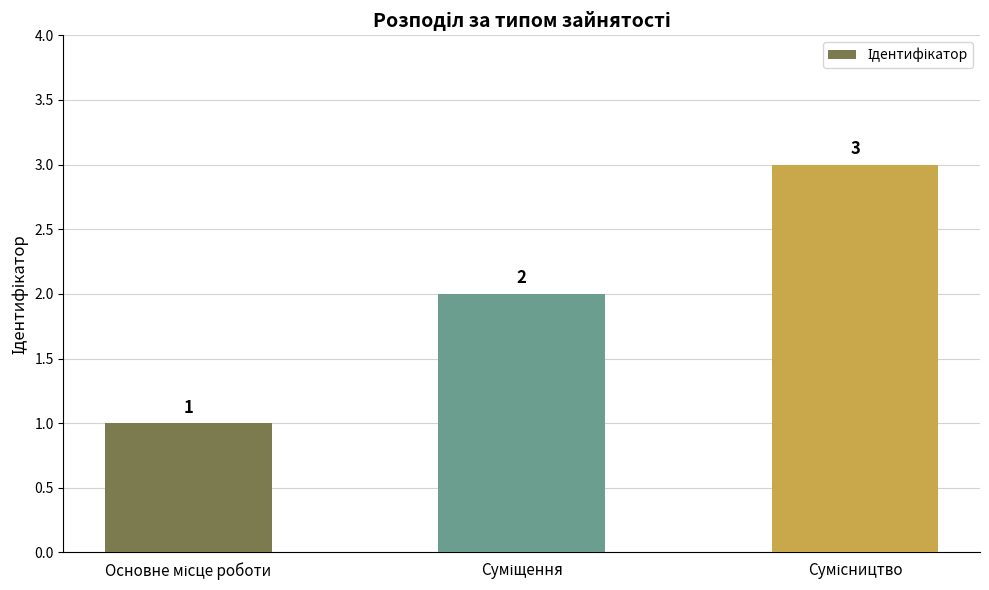

What is the maximum value shown in the chart?

3